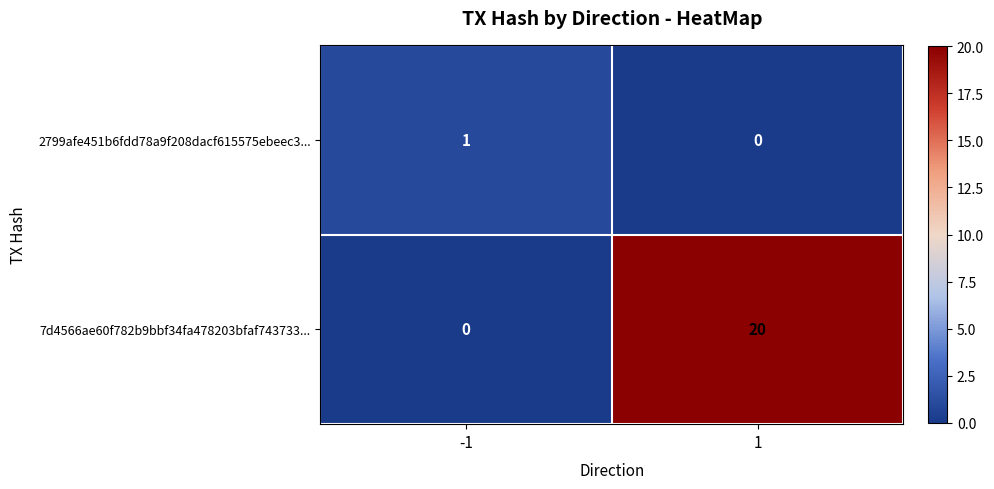

How many positive values does the 2799afe451b6fdd78a9f208dacf615575ebeec3... series have?

1